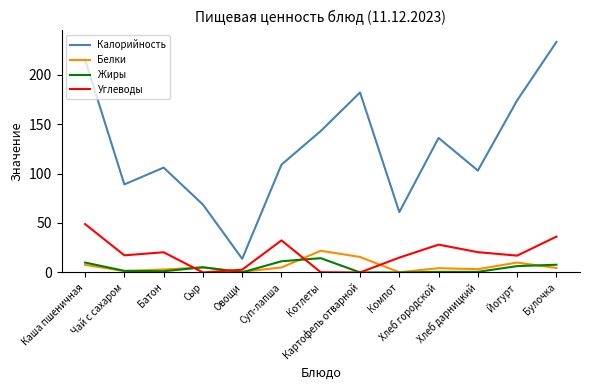

What is the difference between the highest and lowest values at Йогурт?

167.6